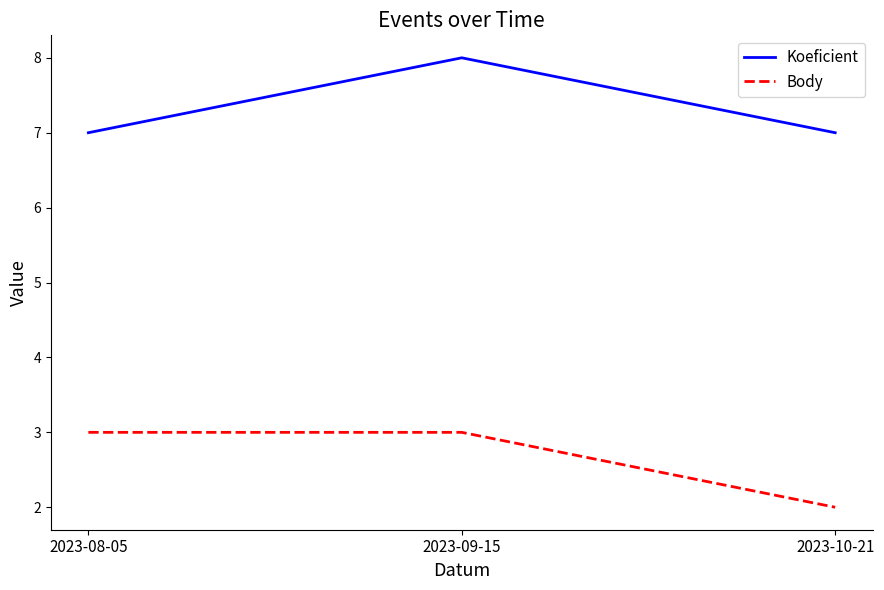

List the series in order of their overall mean, lowest first.

Body, Koeficient